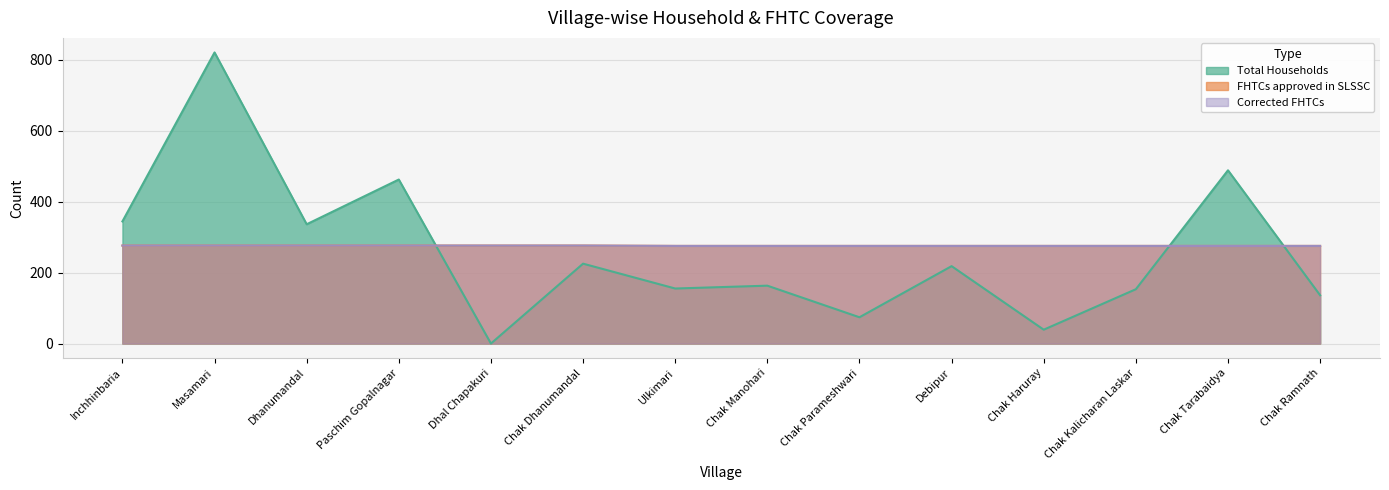

Which label corresponds to the smallest value in the chart?

Dhal Chapakuri